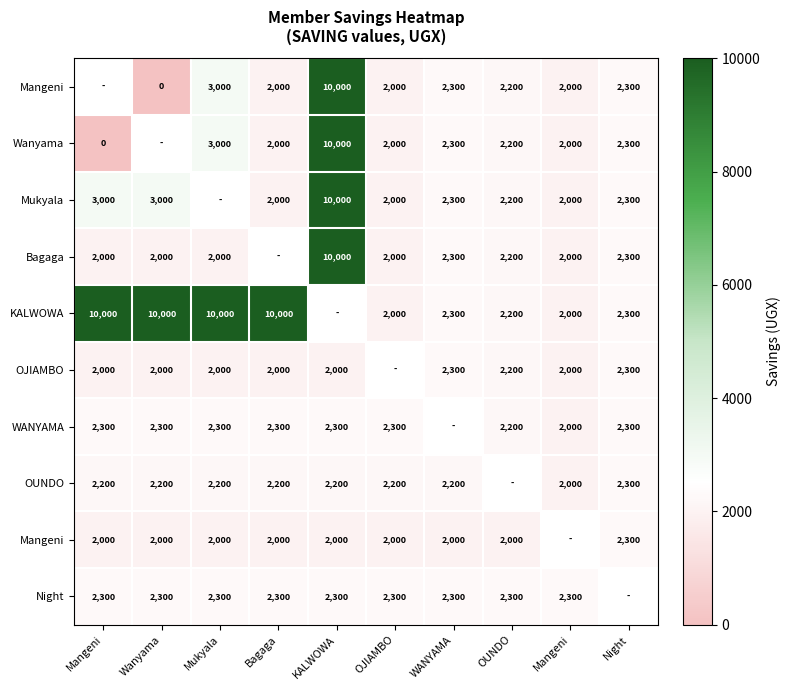

What is the greatest value displayed?

10000.0